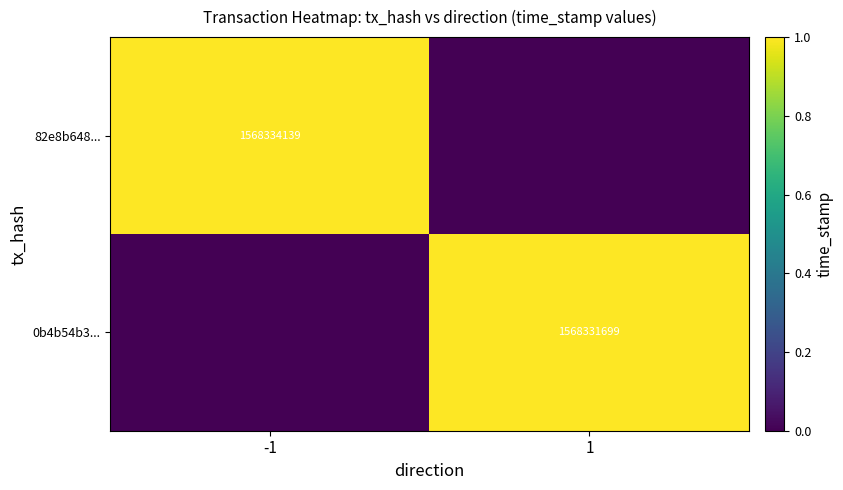

Is it true that 82e8b648... equals 1568334139 at -1?

True